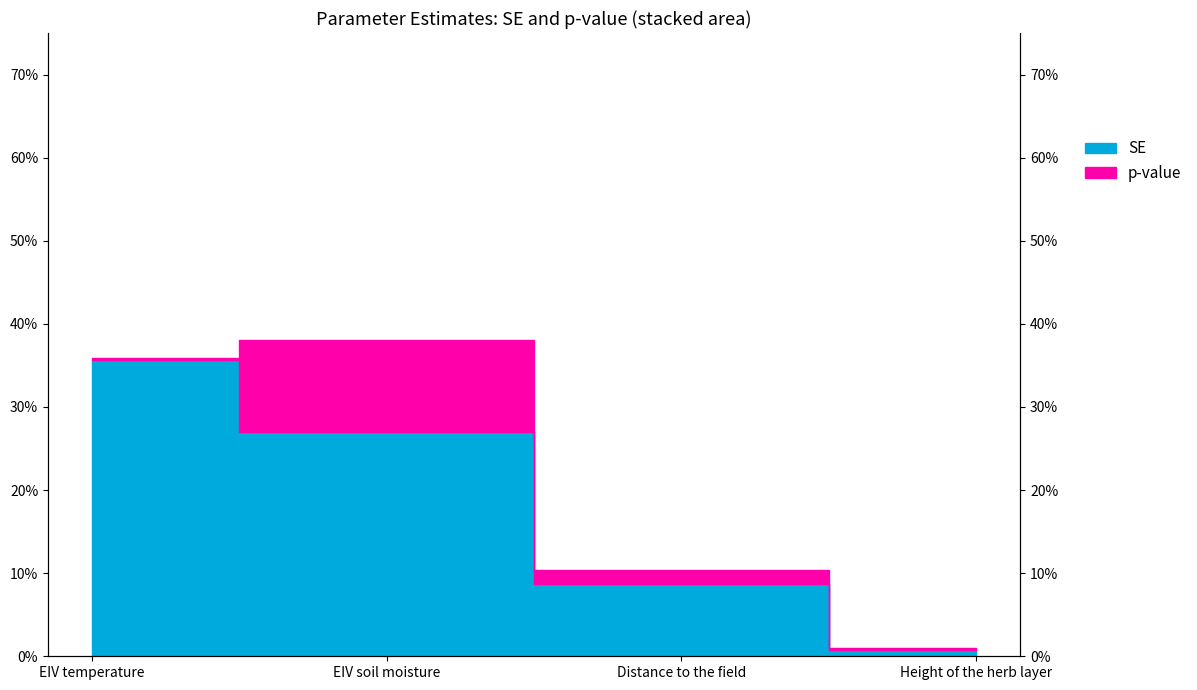

The chart shows a value of 0.1 at Distance to the field. True or false?

True